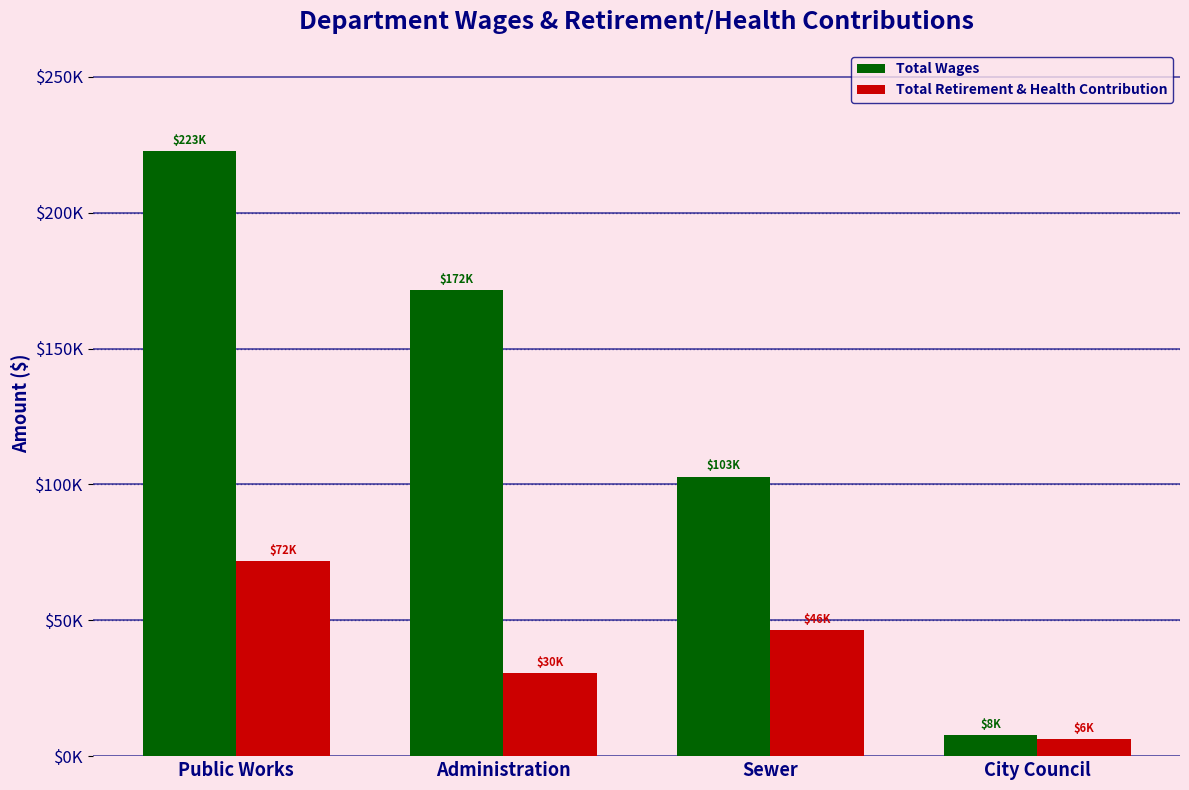

Reading left to right, what are all the values shown in this chart?

Total Wages: Public Works=222840	Administration=171638	Sewer=102926	City Council=7900
Total Retirement & Health Contribution: Public Works=71693	Administration=30430	Sewer=46282	City Council=6315